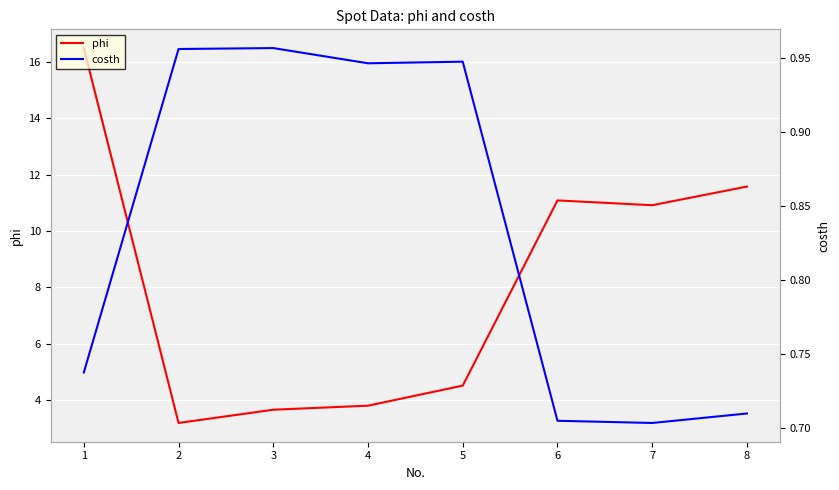

The phi series shows 3.2 at 2. True or false?

True